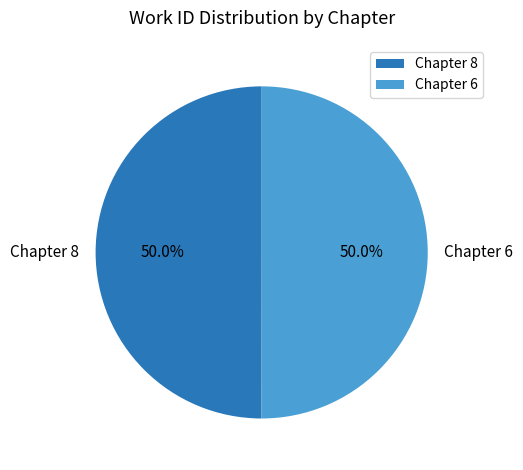

Count the number of slices in the pie.

2